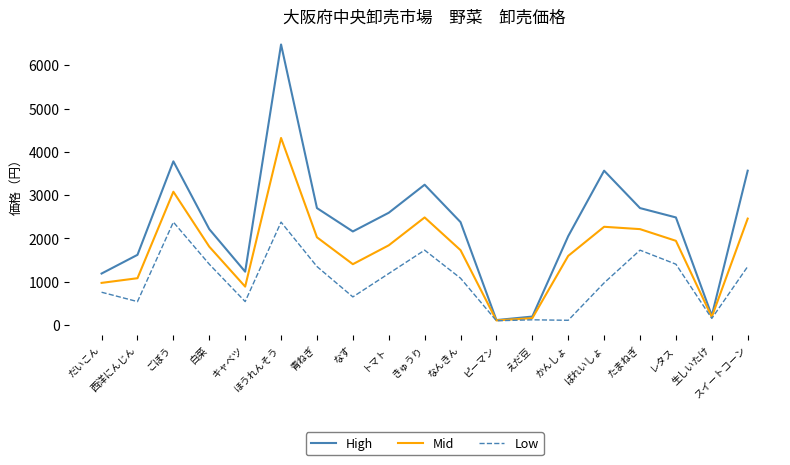

Is it true that Low equals 1728 at きゅうり?

True